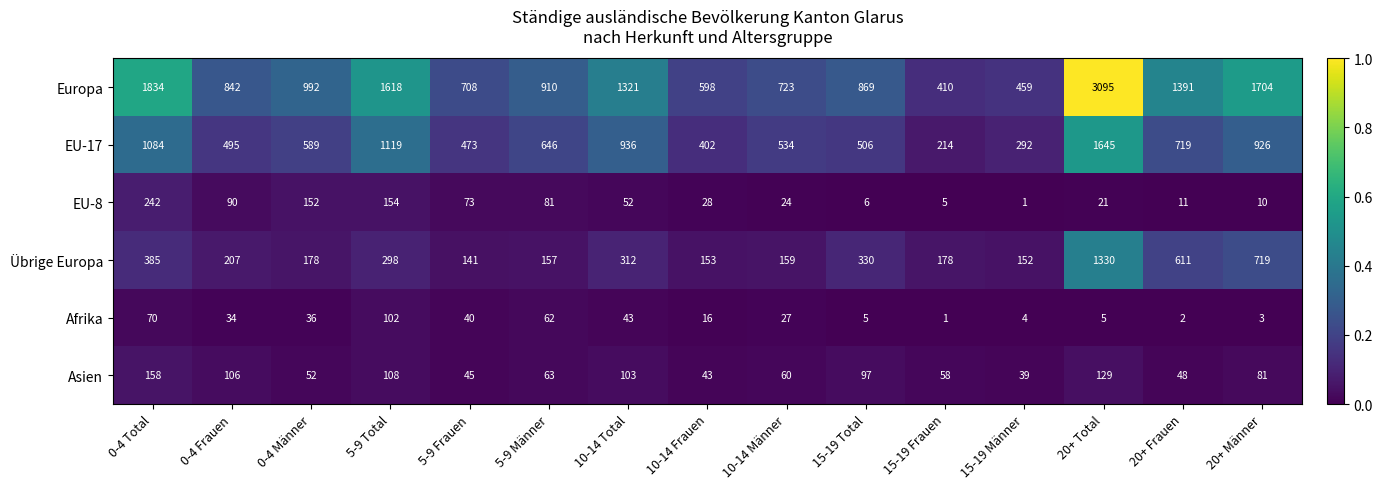

How many series are shown in this chart?

6